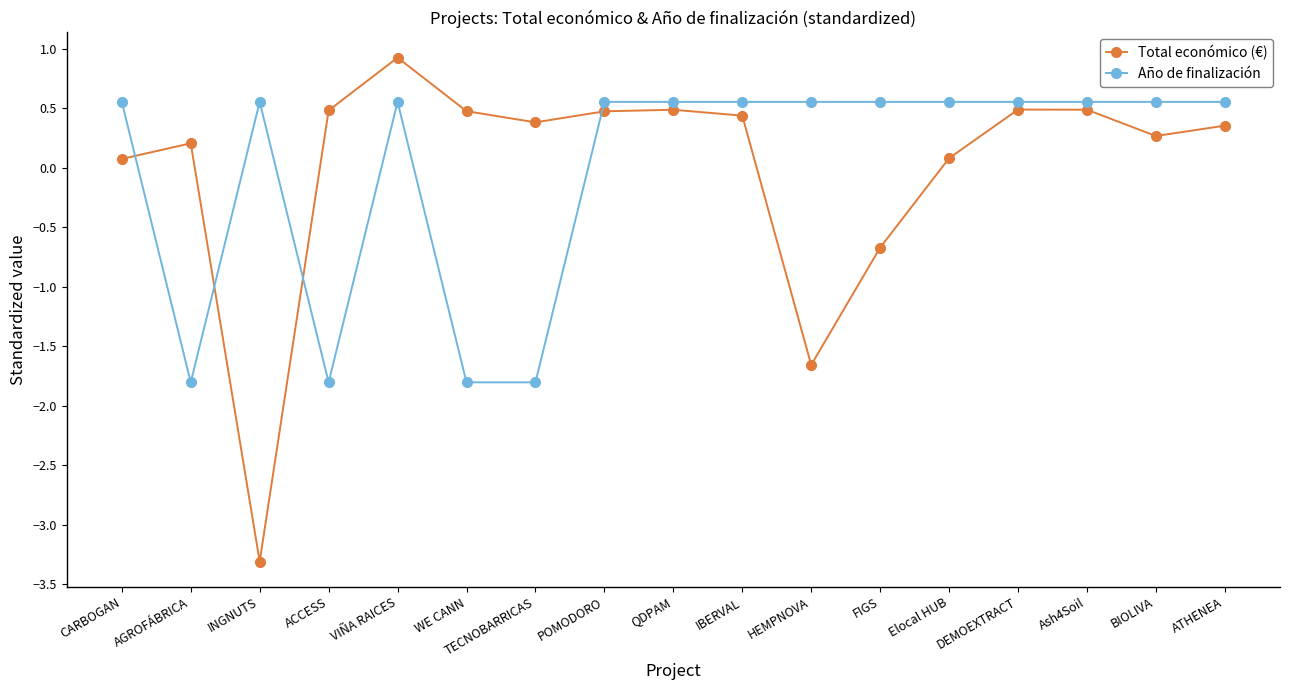

The value of Año de finalización at ATHENEA is 0.3. True or false?

False